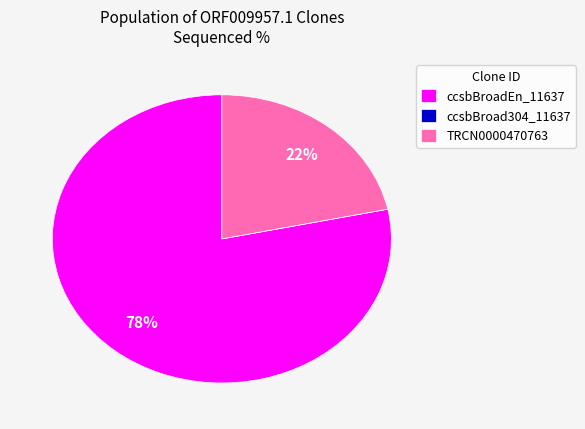

Combined, do ccsbBroadEn_11637 and TRCN0000470763 account for over 50%?

Yes